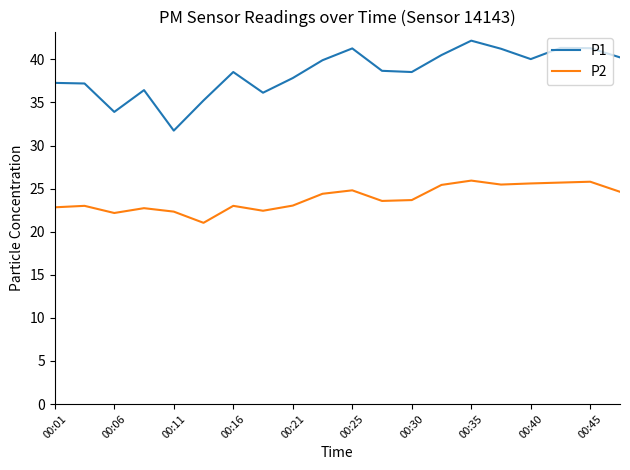

What is the highest value of the P1 series?

42.2